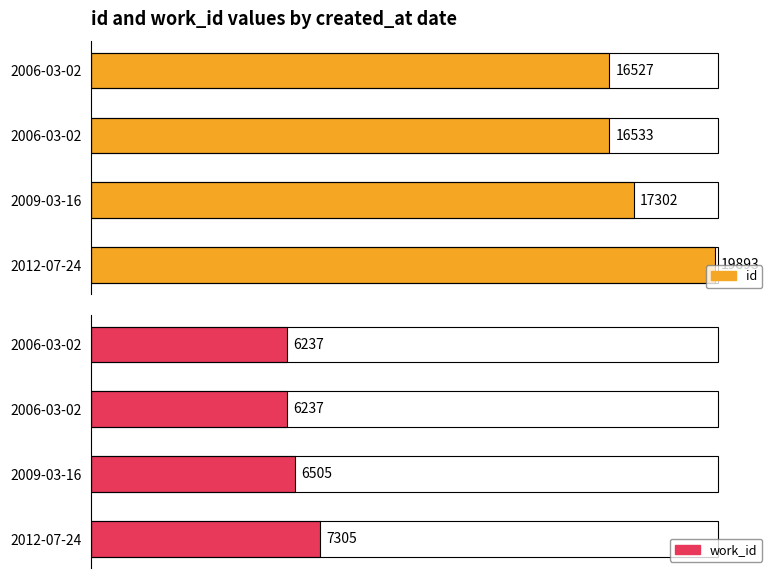

What is the sum of all id values?

70255